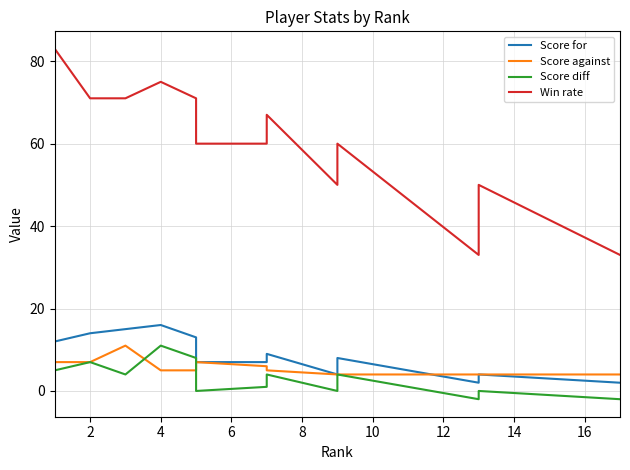

True or false: Score diff and Score for cross at least once.

False